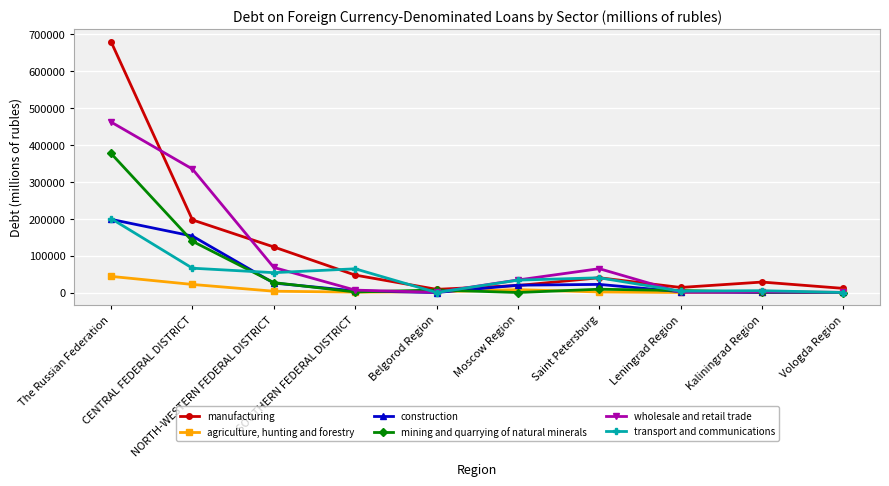

In construction, how many points are lower than both neighbors (excluding endpoints)?

2